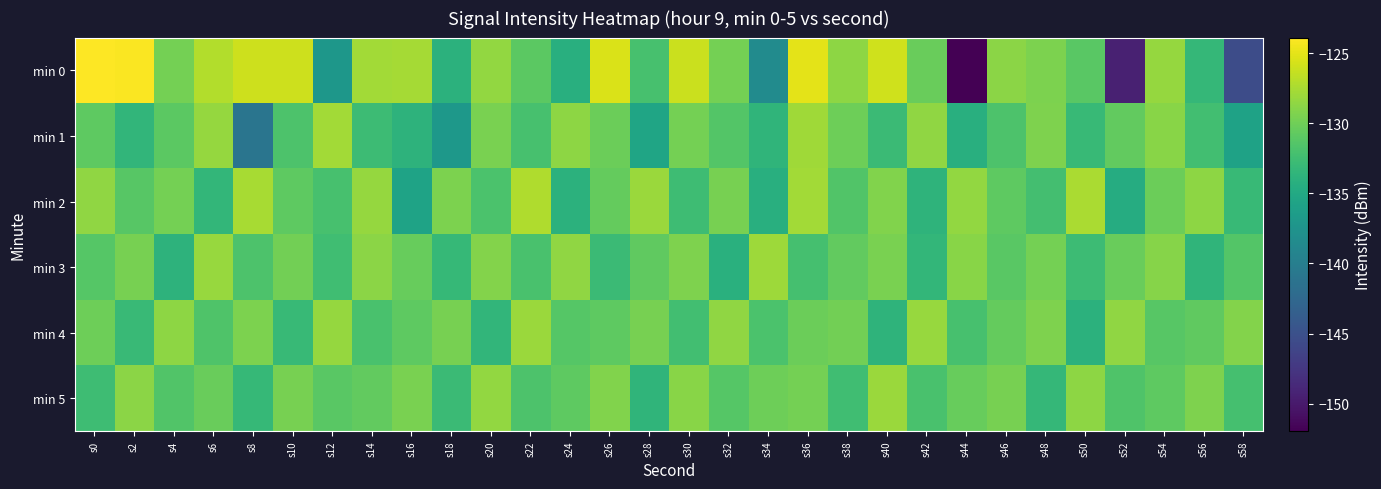

Between s24 and s30, which is larger?

s30